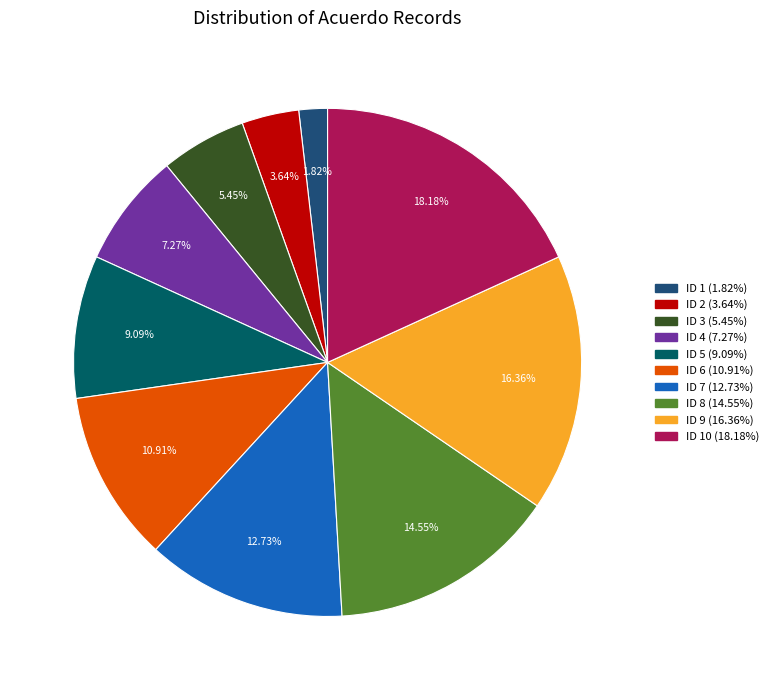

Is there any slice that represents more than half of the pie?

No